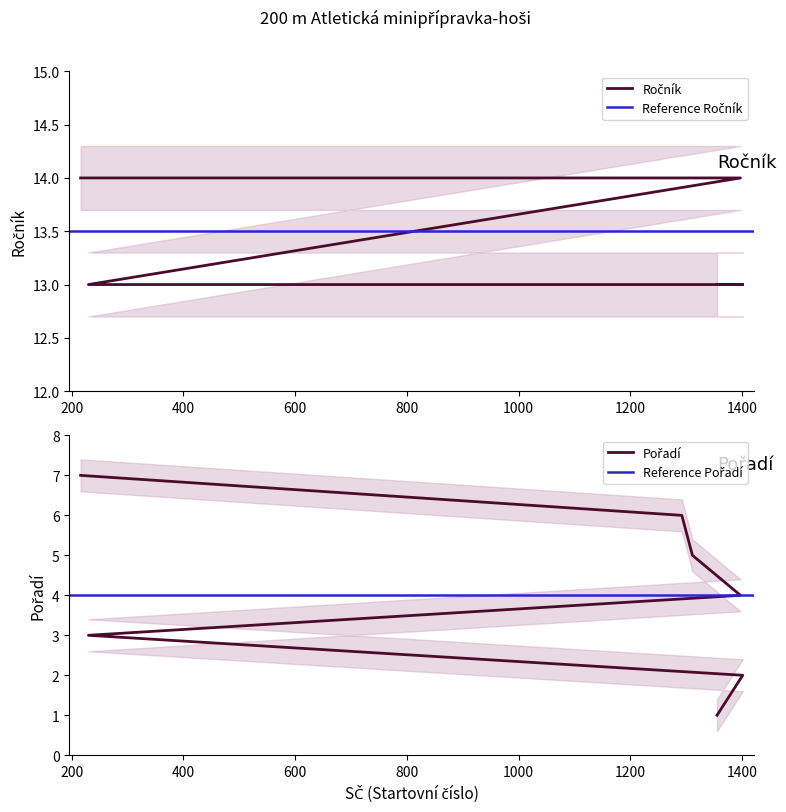

Which series has the largest range (max minus min)?

Pořadí